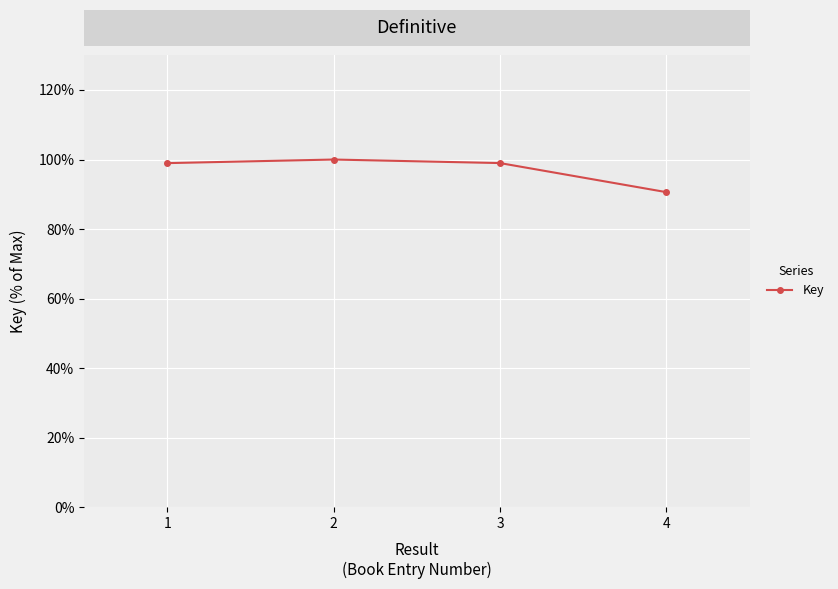

Approximately how many times larger is the value at 3 compared to 2?

1.0